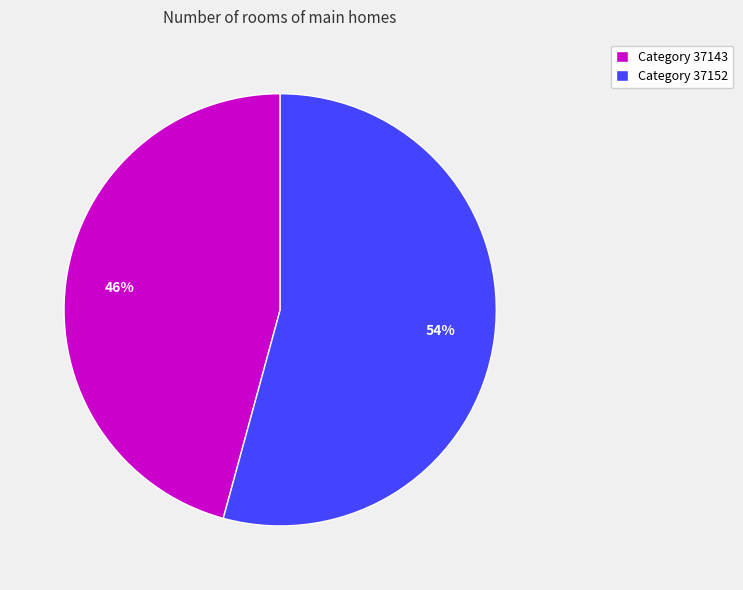

What is the smallest slice in the pie chart?

Category 37143